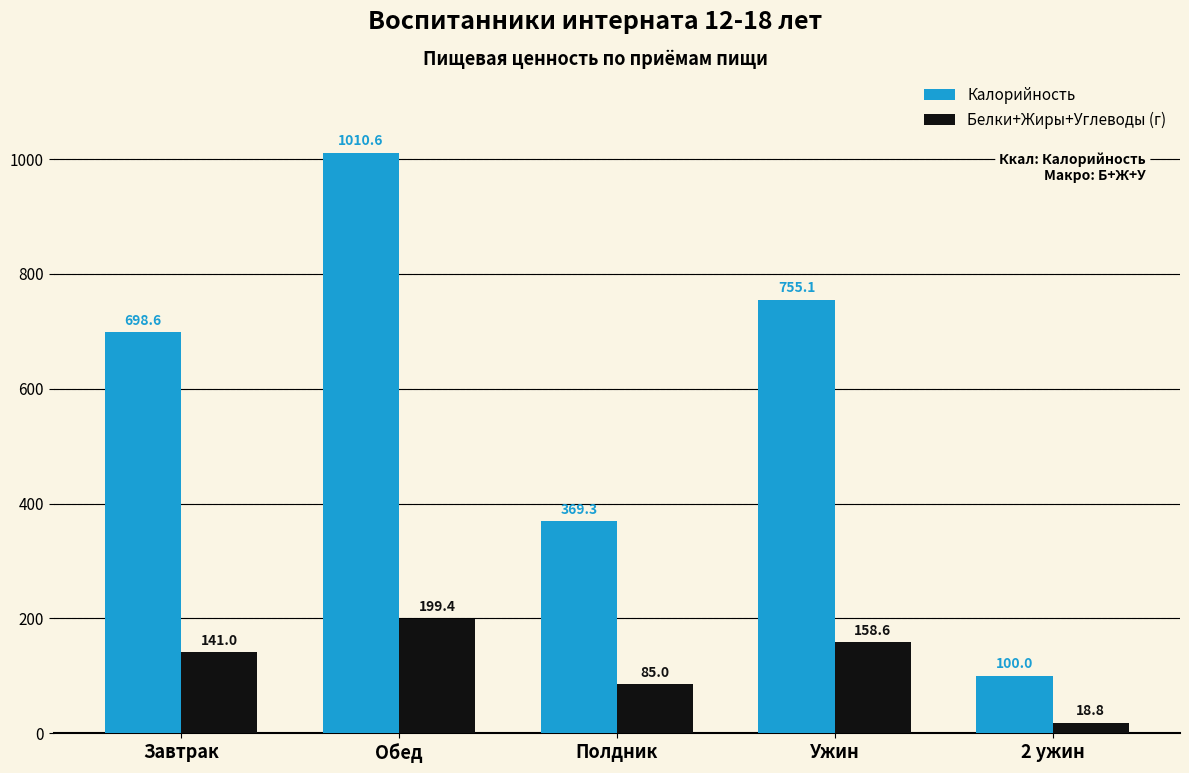

How many bars are there in total?

10